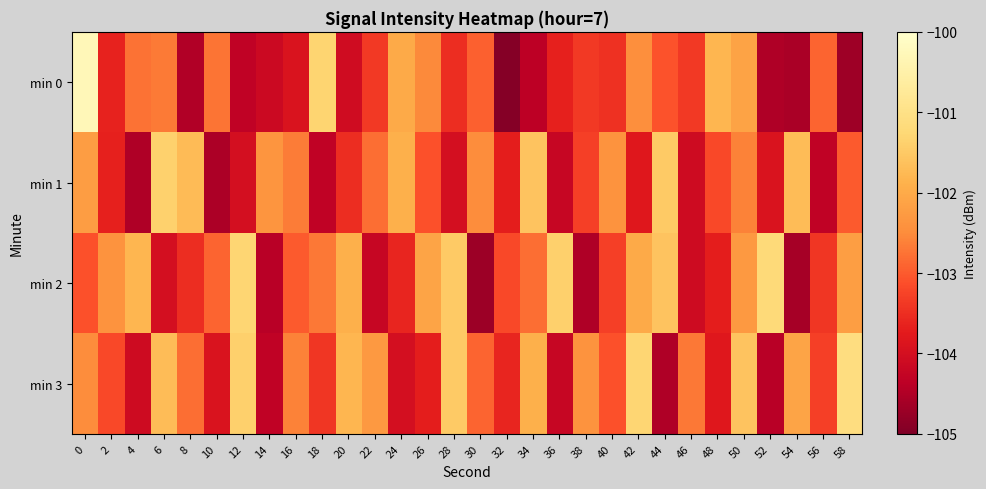

What is the smallest value displayed?

-104.9